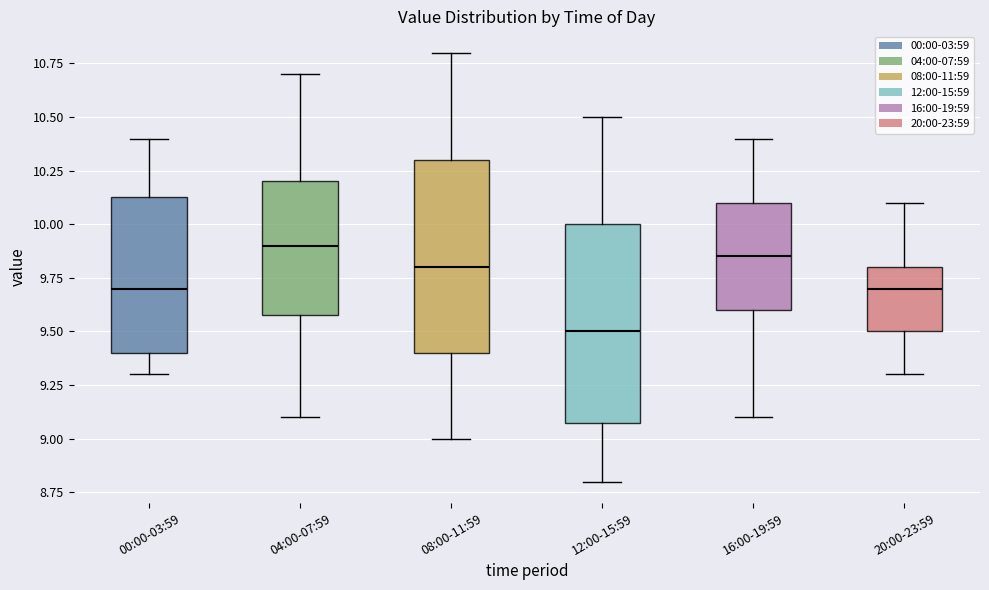

Reading left to right, transcribe this box plot: for each box, give where its median line is, the range the box spans, and where its two whiskers end, as read against the y-axis. The values are not printed on the chart, so give them approximately, as read against the axis.

00:00-03:59: median 9.70, box 9.40 to 10.15, whiskers 9.30 to 10.40
04:00-07:59: median 9.90, box 9.60 to 10.20, whiskers 9.10 to 10.70
08:00-11:59: median 9.80, box 9.40 to 10.30, whiskers 9.00 to 10.80
12:00-15:59: median 9.50, box 9.10 to 10.00, whiskers 8.80 to 10.50
16:00-19:59: median 9.85, box 9.60 to 10.10, whiskers 9.10 to 10.40
20:00-23:59: median 9.70, box 9.50 to 9.80, whiskers 9.30 to 10.10